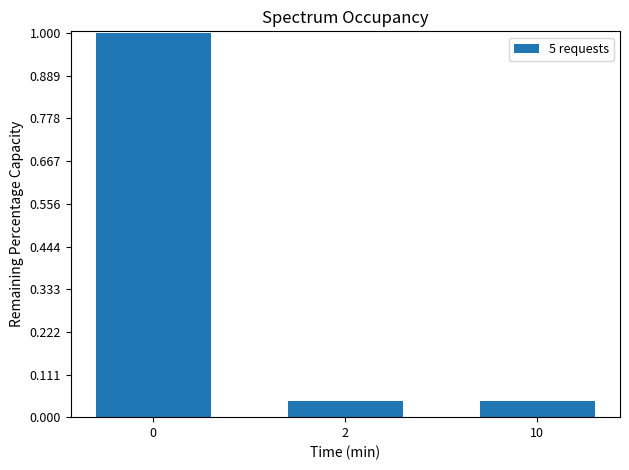

What is the average value?

0.4